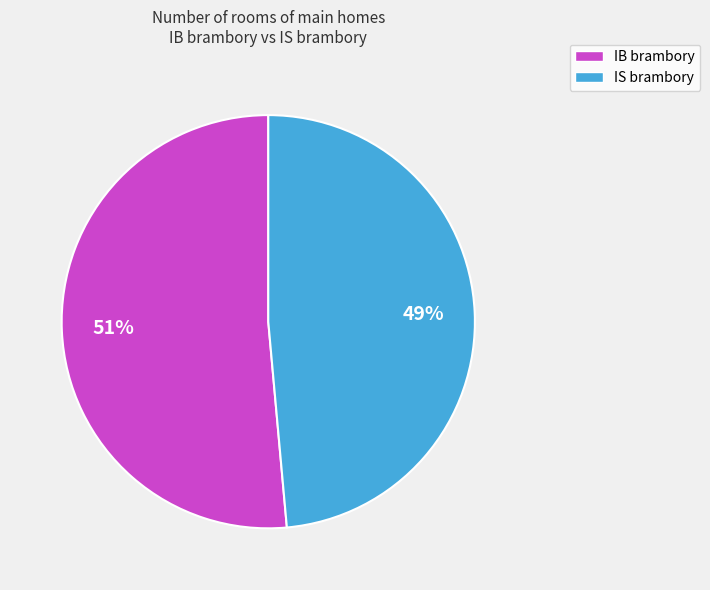

To the nearest percent, what portion does IS brambory represent?

49%